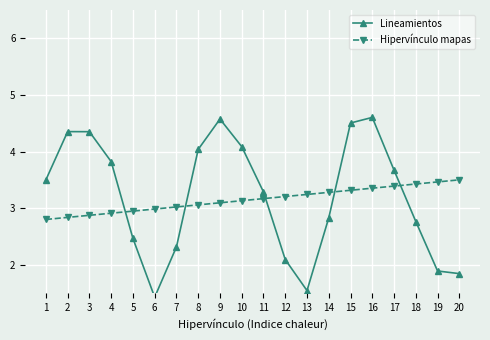

True or false: Lineamientos has more than 0 points higher than both neighbors.

True